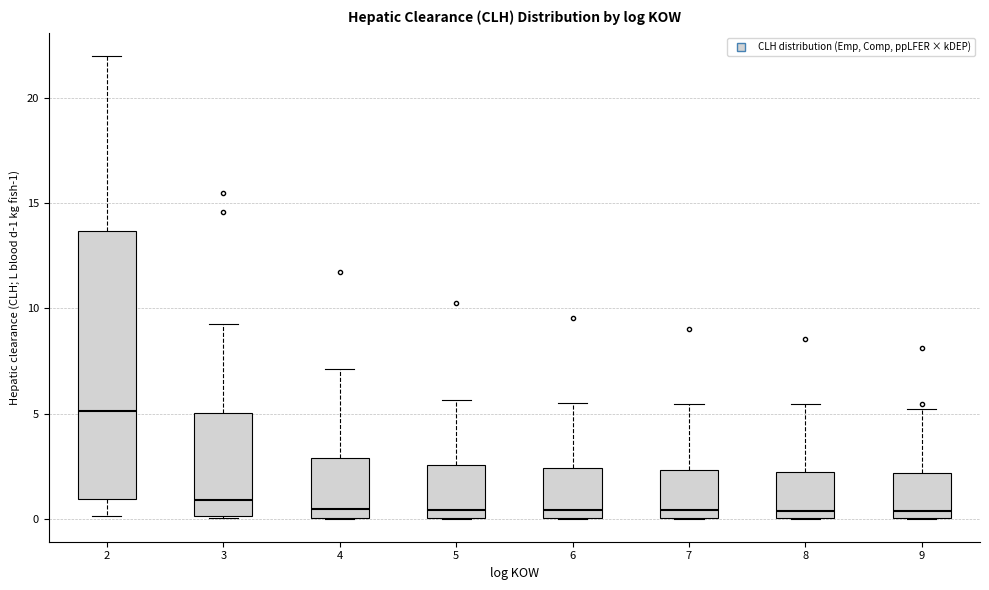

Reading left to right, transcribe this box plot: for each box, give where its median line is, the range the box spans, and where its two whiskers end, as read against the y-axis. The values are not printed on the chart, so give them approximately, as read against the axis.

2: median 5.0, box 1.0 to 13.5, whiskers 0.0 to 22.0
3: median 1.0, box 0.0 to 5.0, whiskers 0.0 to 9.0
4: median 0.5, box 0.0 to 3.0, whiskers 0.0 to 7.0
5: median 0.5, box 0.0 to 2.5, whiskers 0.0 to 5.5
6: median 0.5, box 0.0 to 2.5, whiskers 0.0 to 5.5
7: median 0.5, box 0.0 to 2.5, whiskers 0.0 to 5.5
8: median 0.5, box 0.0 to 2.0, whiskers 0.0 to 5.5
9: median 0.5, box 0.0 to 2.0, whiskers 0.0 to 5.0